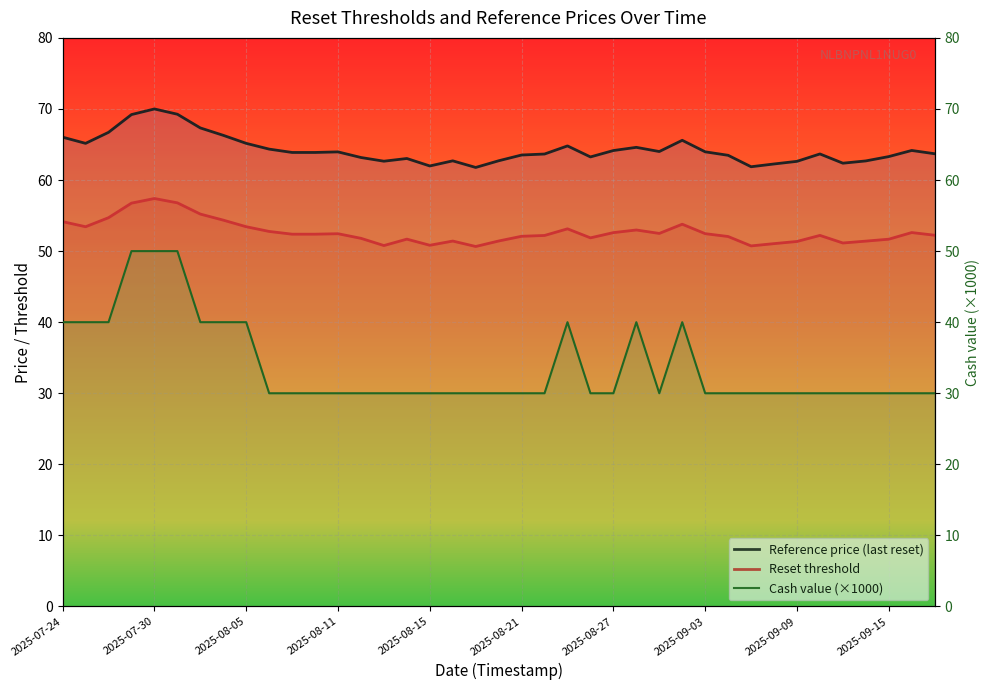

How many data points in Reference price (last reset) are less than 63?

10